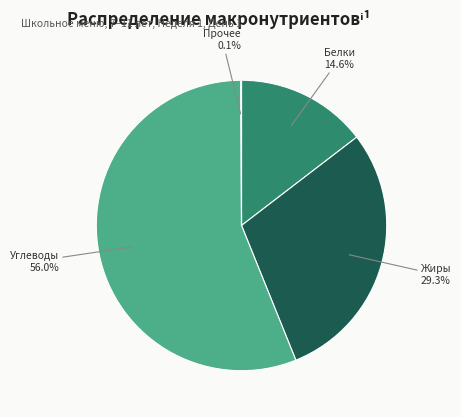

Is there a majority slice in this chart?

Yes